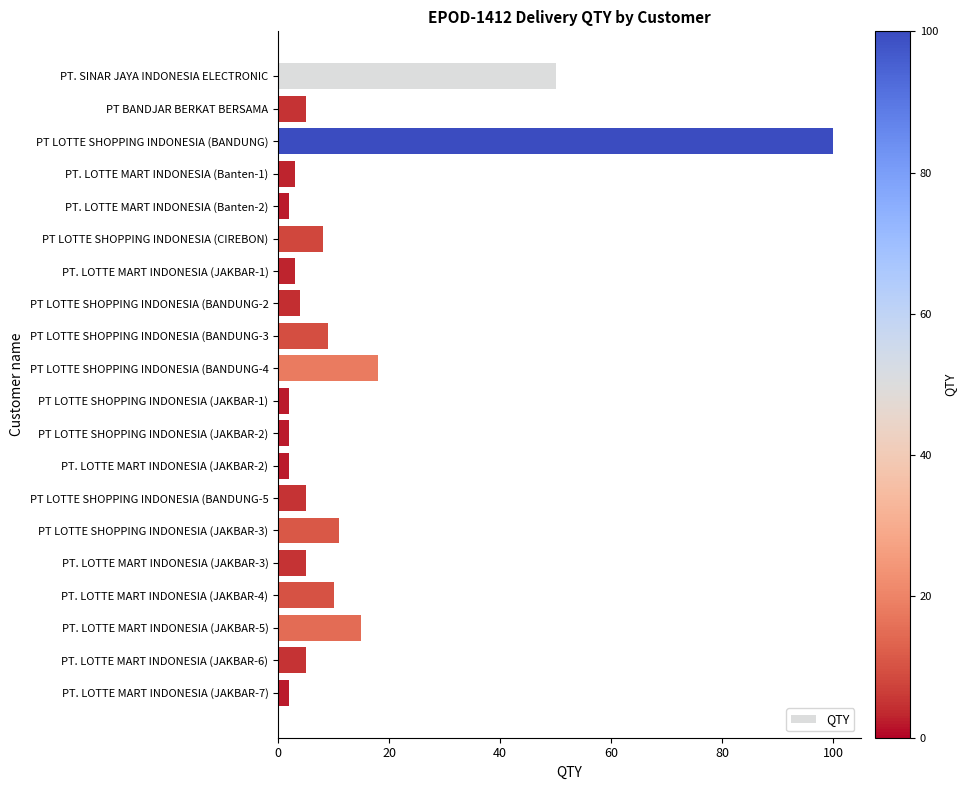

Count the number of categories in the chart.

20